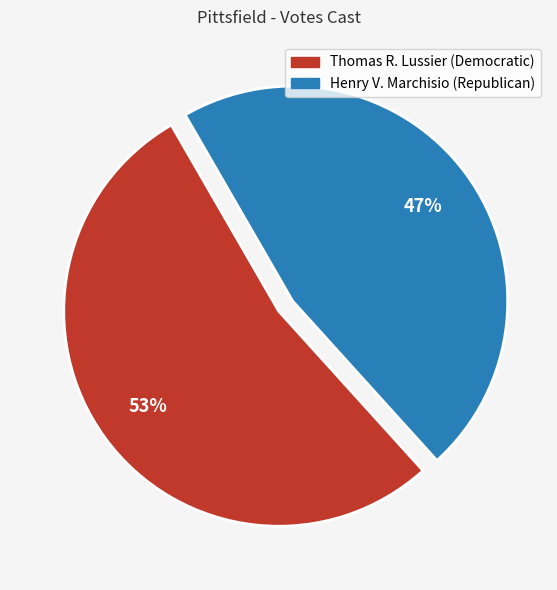

Which slice is the largest?

Thomas R. Lussier (Democratic)